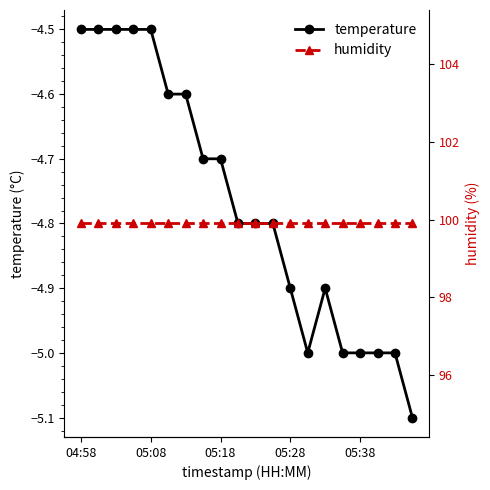

True or false: temperature has more than 0 points higher than both neighbors.

True